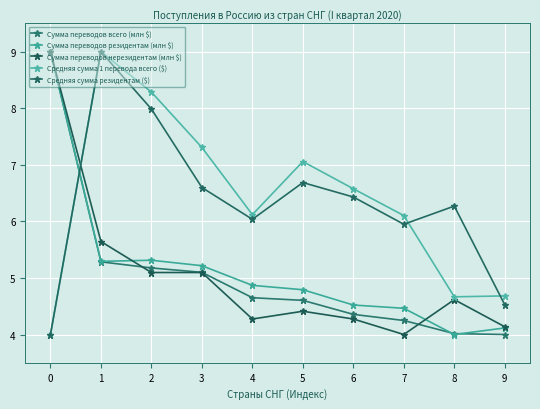

What is the value of the Сумма переводов нерезидентам (млн $) point at the 8th from the left?

4.0